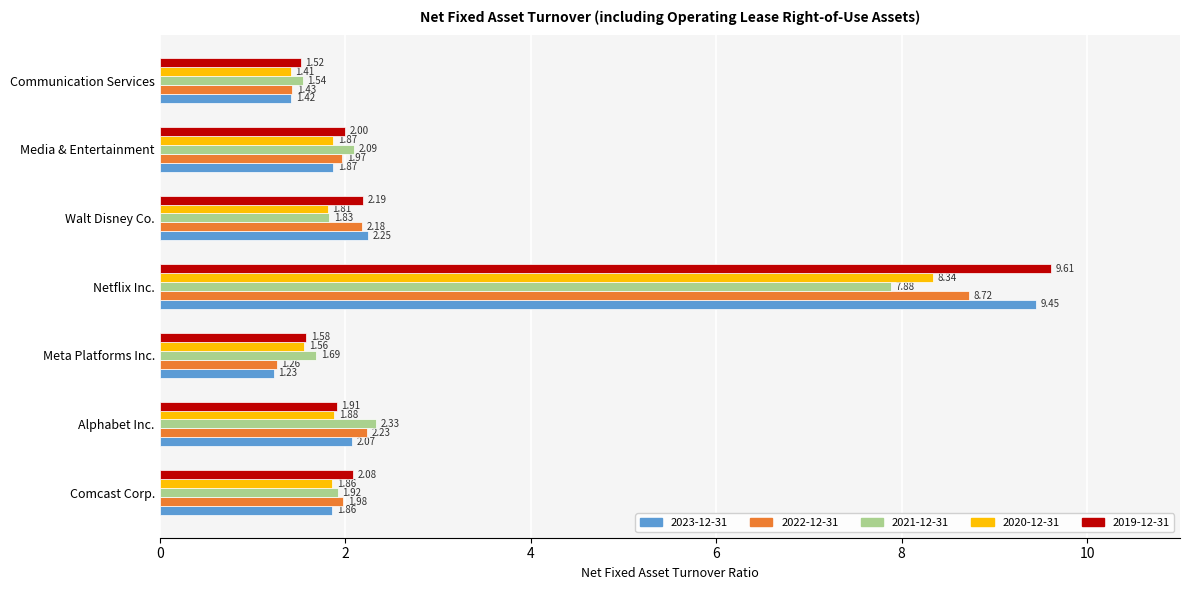

At which label is 2022-12-31 closest to 4?

Alphabet Inc.